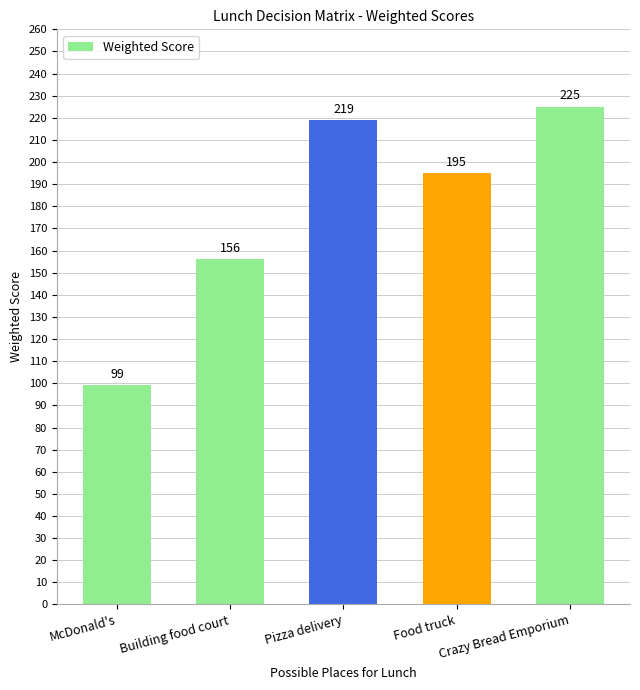

What is the ratio of the value at Crazy Bread Emporium to the value at Pizza delivery?

1.0